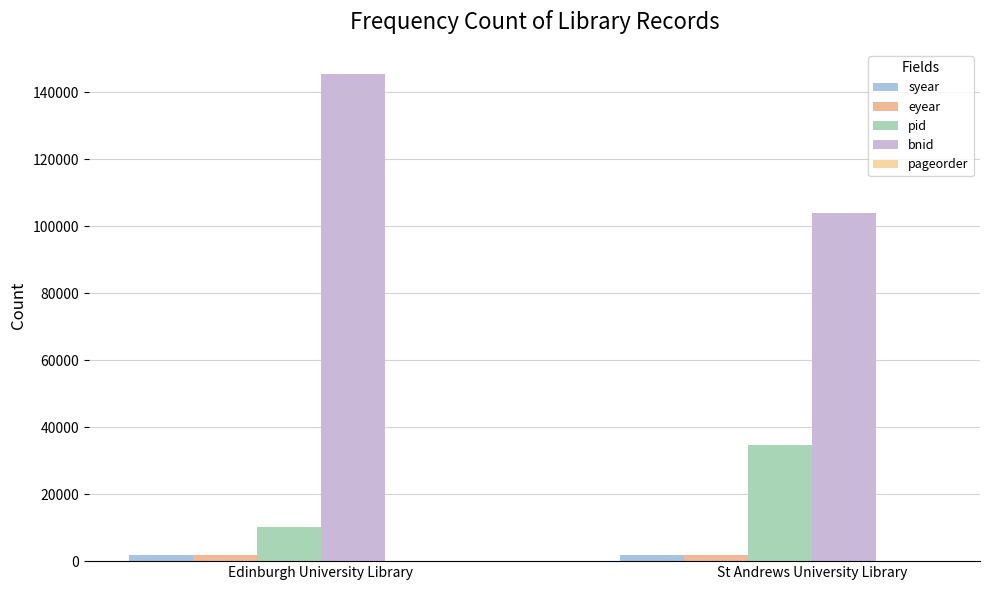

How many distinct data groups are displayed?

5